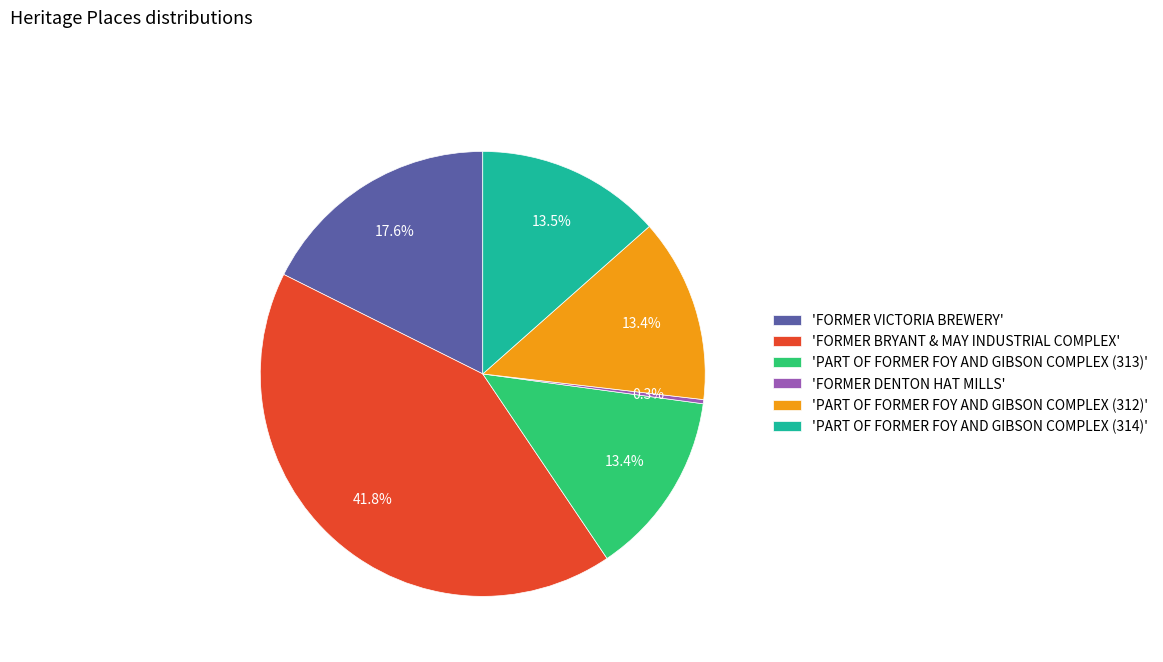

What is the largest slice in the pie chart?

'FORMER BRYANT & MAY INDUSTRIAL COMPLEX'